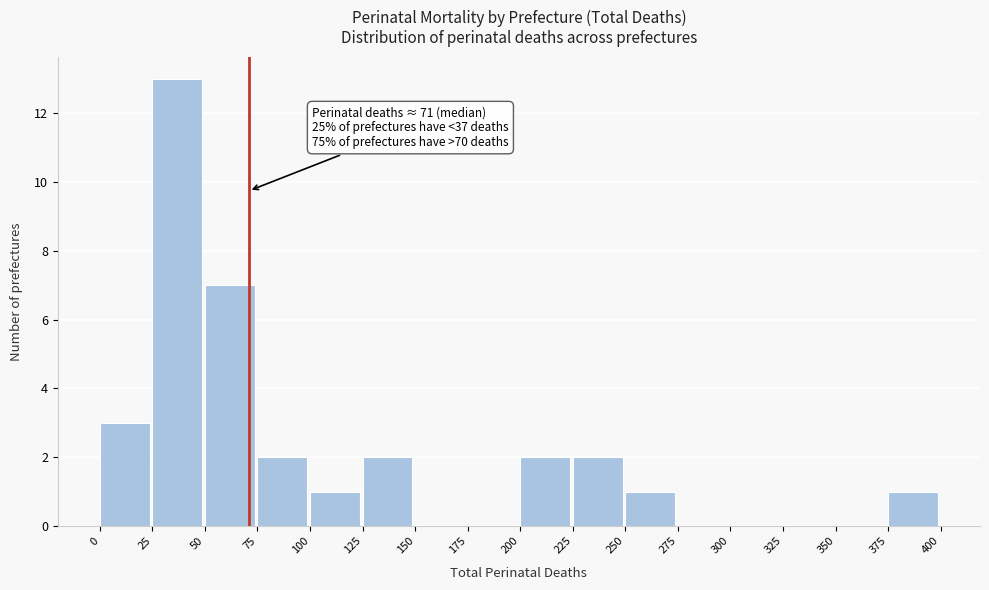

Over which range of the x-axis is the bar tallest?

25 to 50